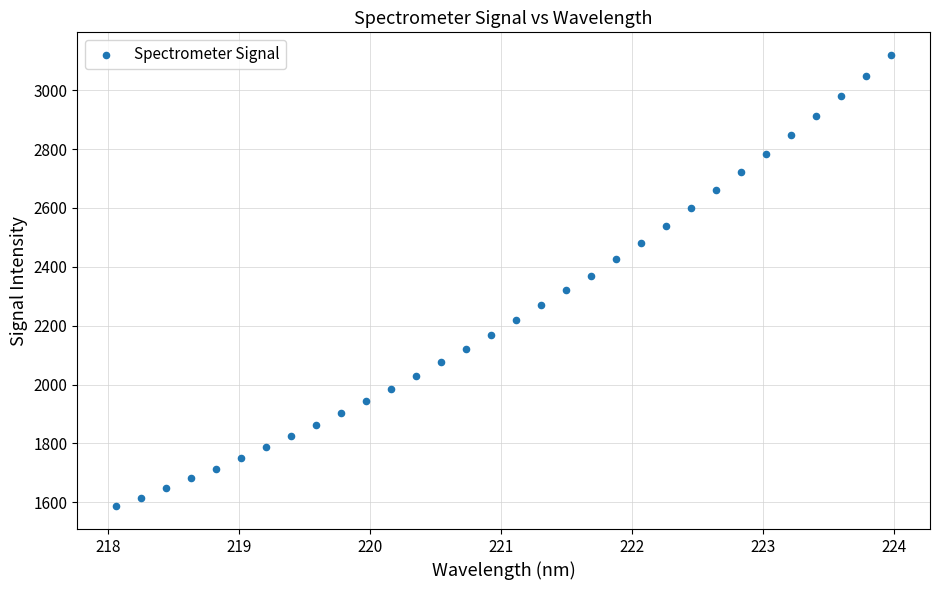

What is the range of X values (max minus min)?

5.9